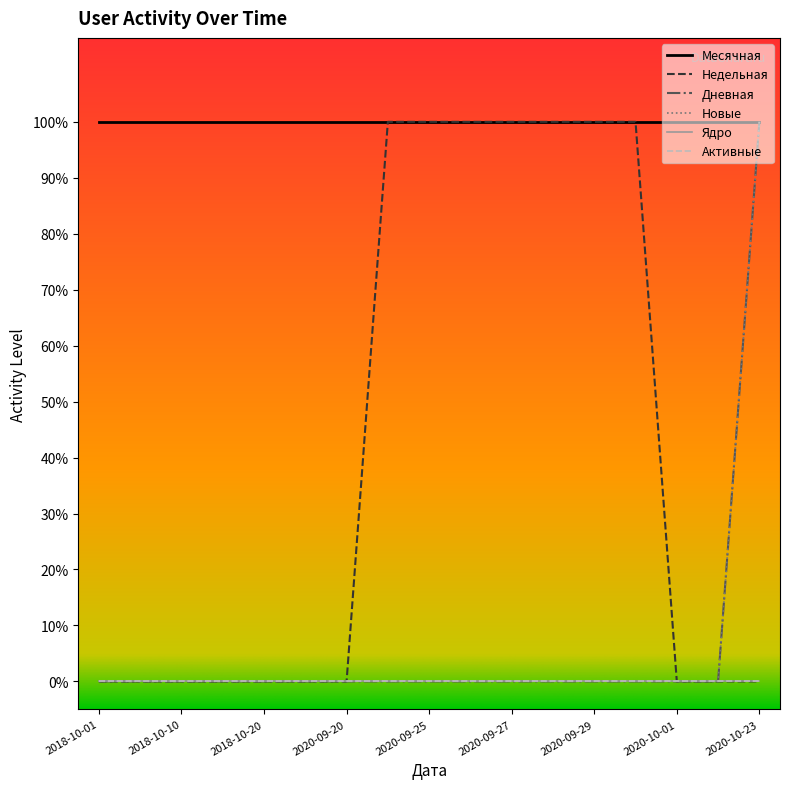

Does the chart have visible grid lines?

No